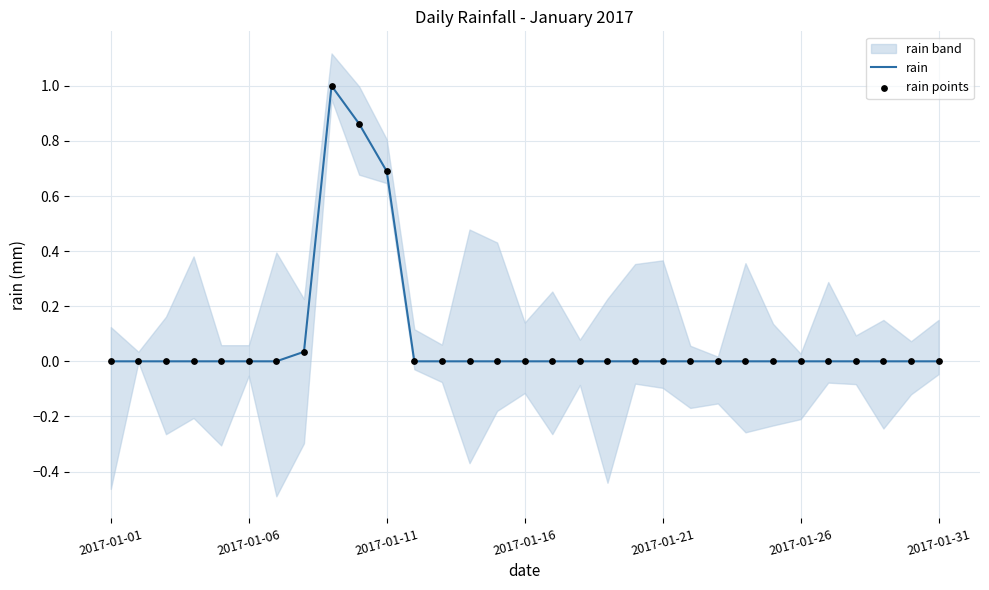

True or false: rain has a value of 0.0 at 2017-01-16.

True